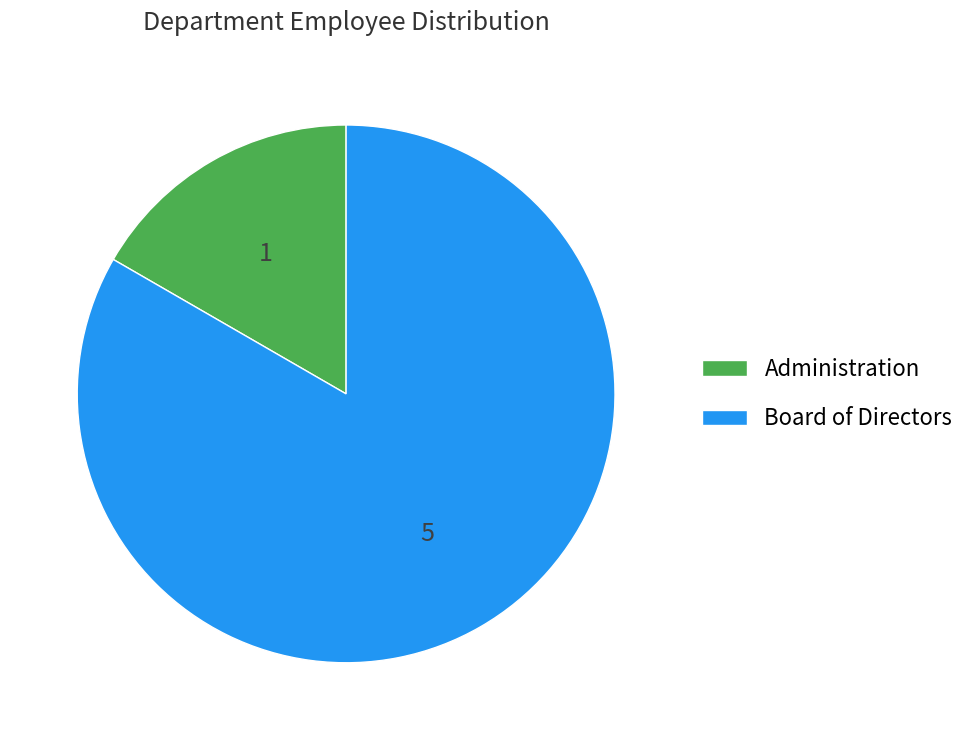

Is it true that Board of Directors is 93% of the pie?

False